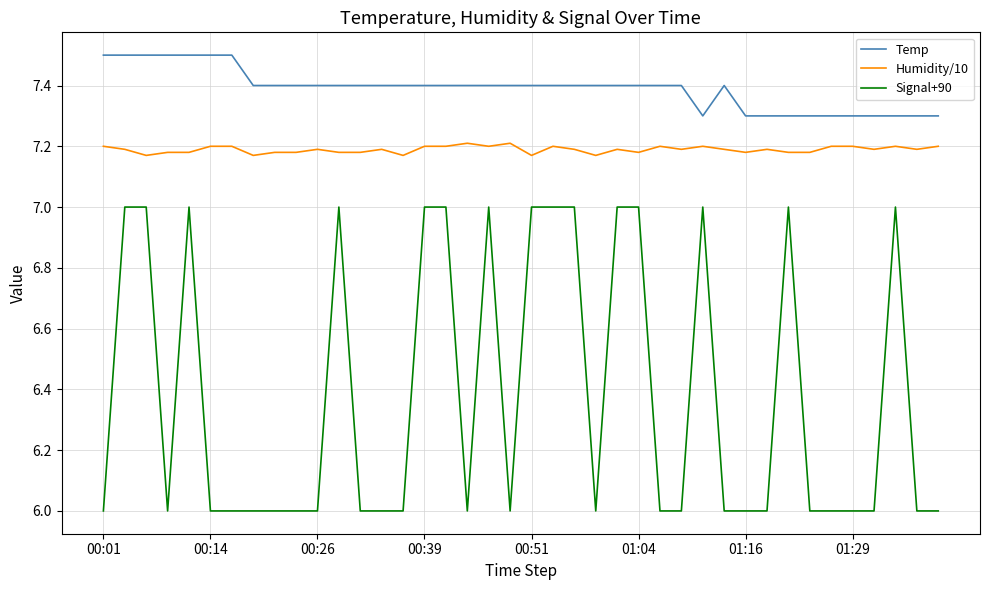

Rank the series by their average value, from highest to lowest.

Temp, Humidity/10, Signal+90